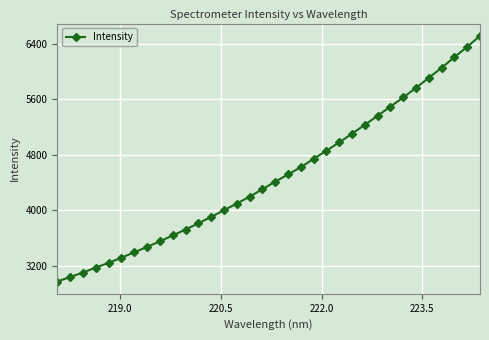

What is the value of the 17th point from the left?

4304.7